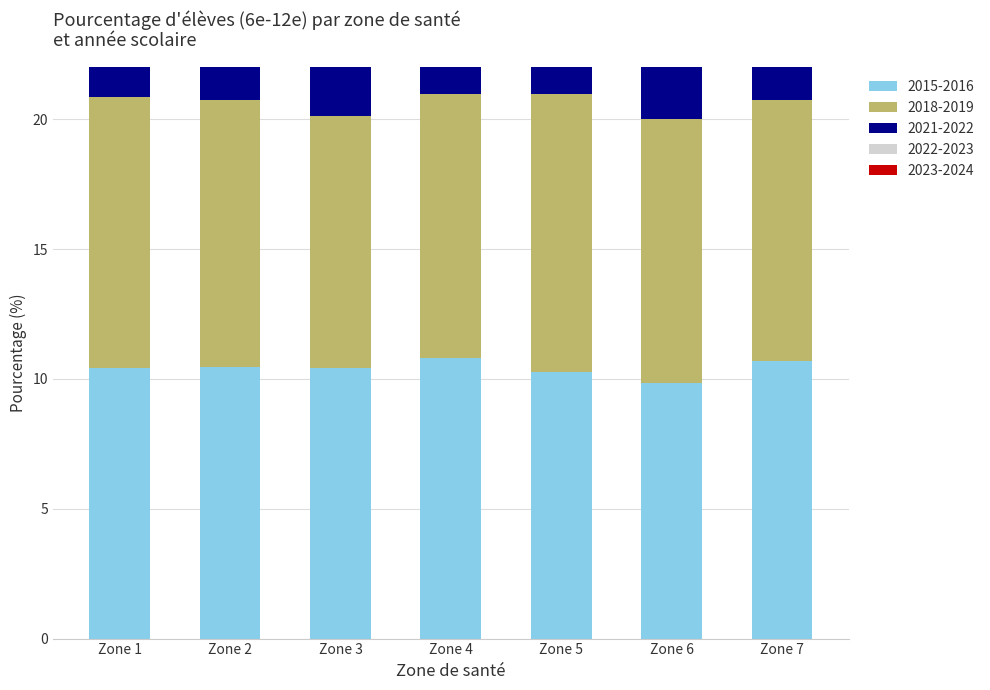

How many groups of bars are there?

7